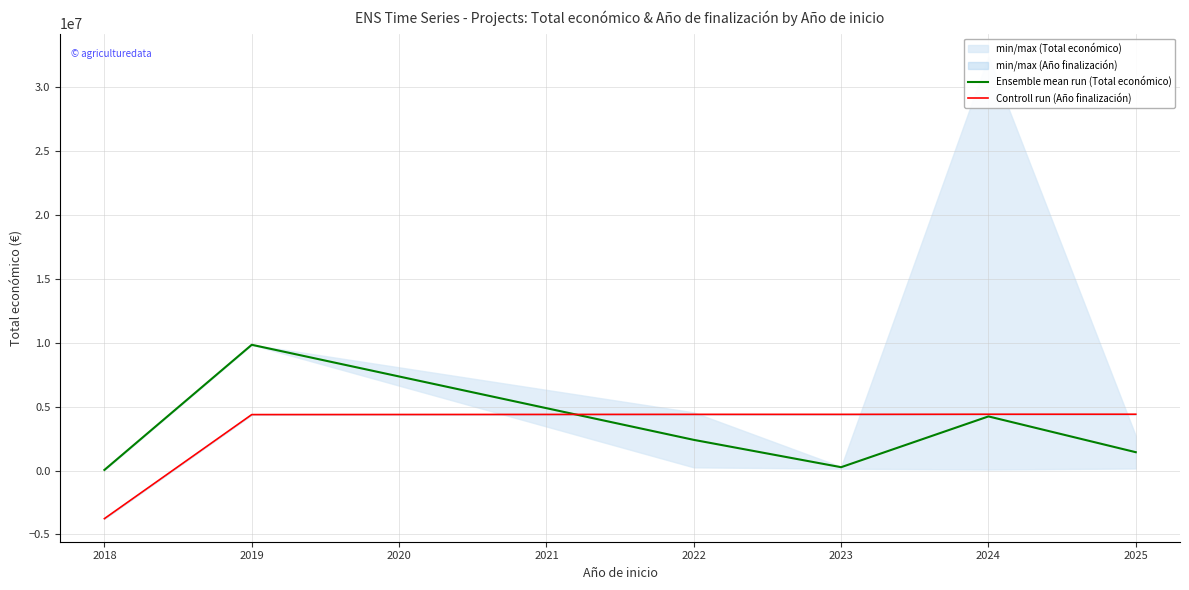

What is the sum of all Controll run (Año finalización) values?

18250678.1